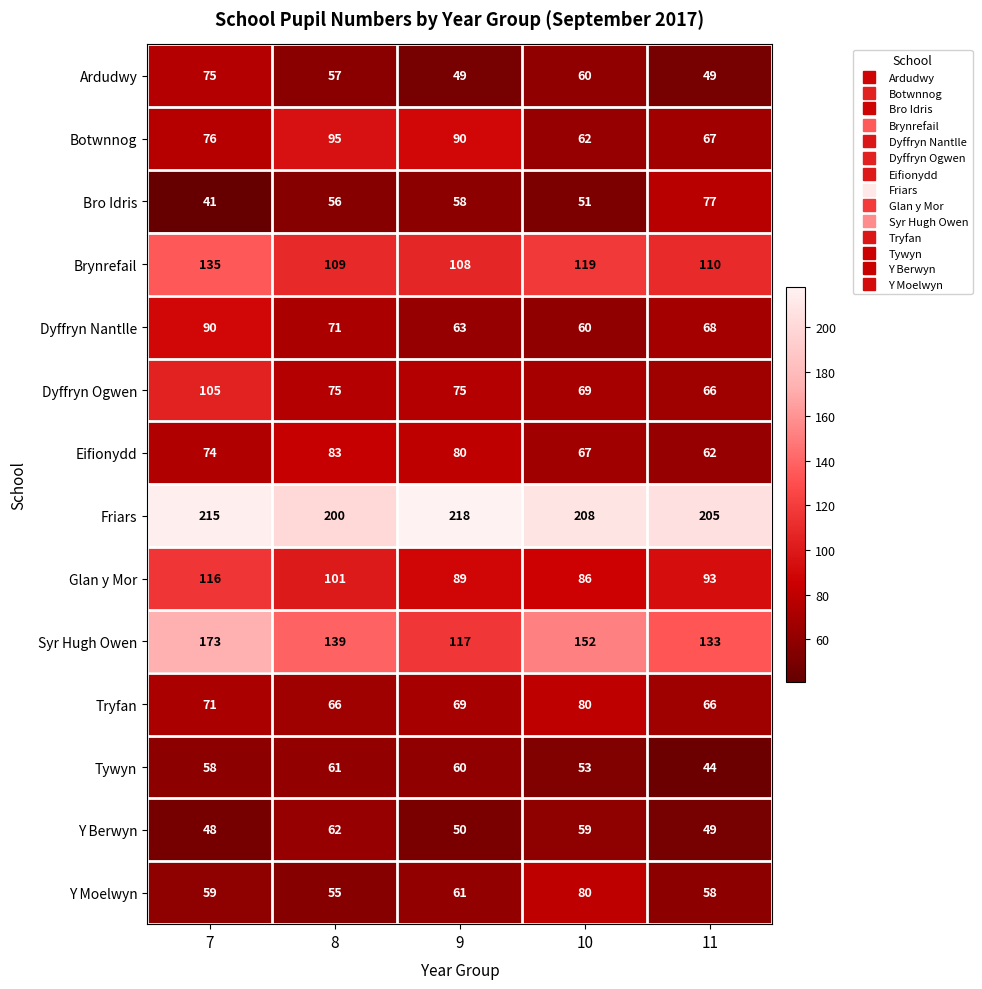

The value of Botwnnog at 11 is 67. True or false?

True